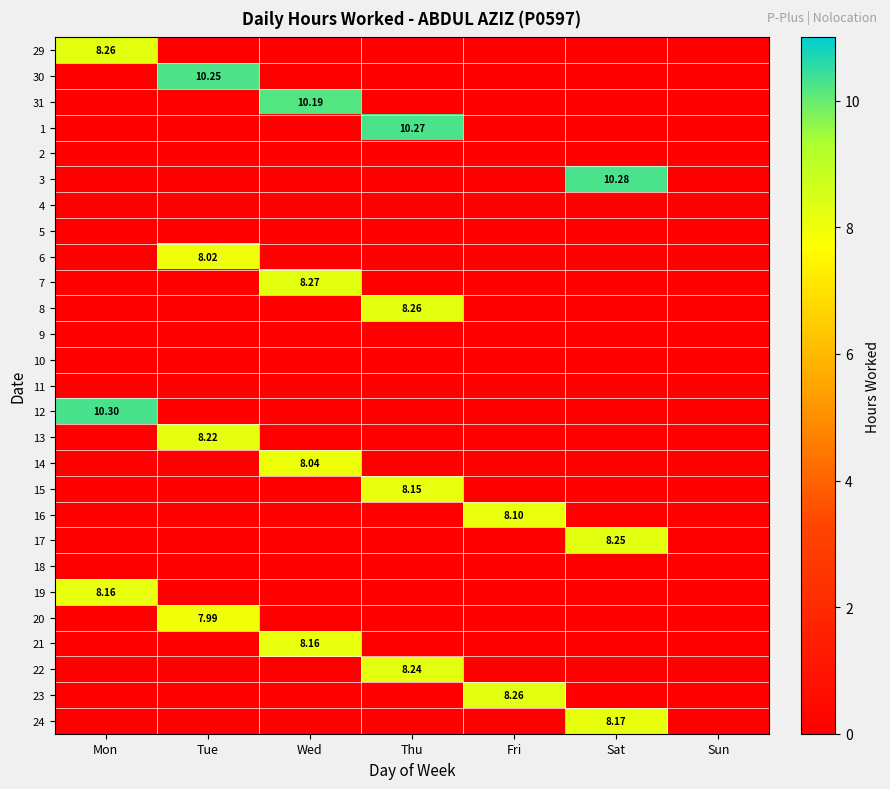

How many data points does each series have?

7